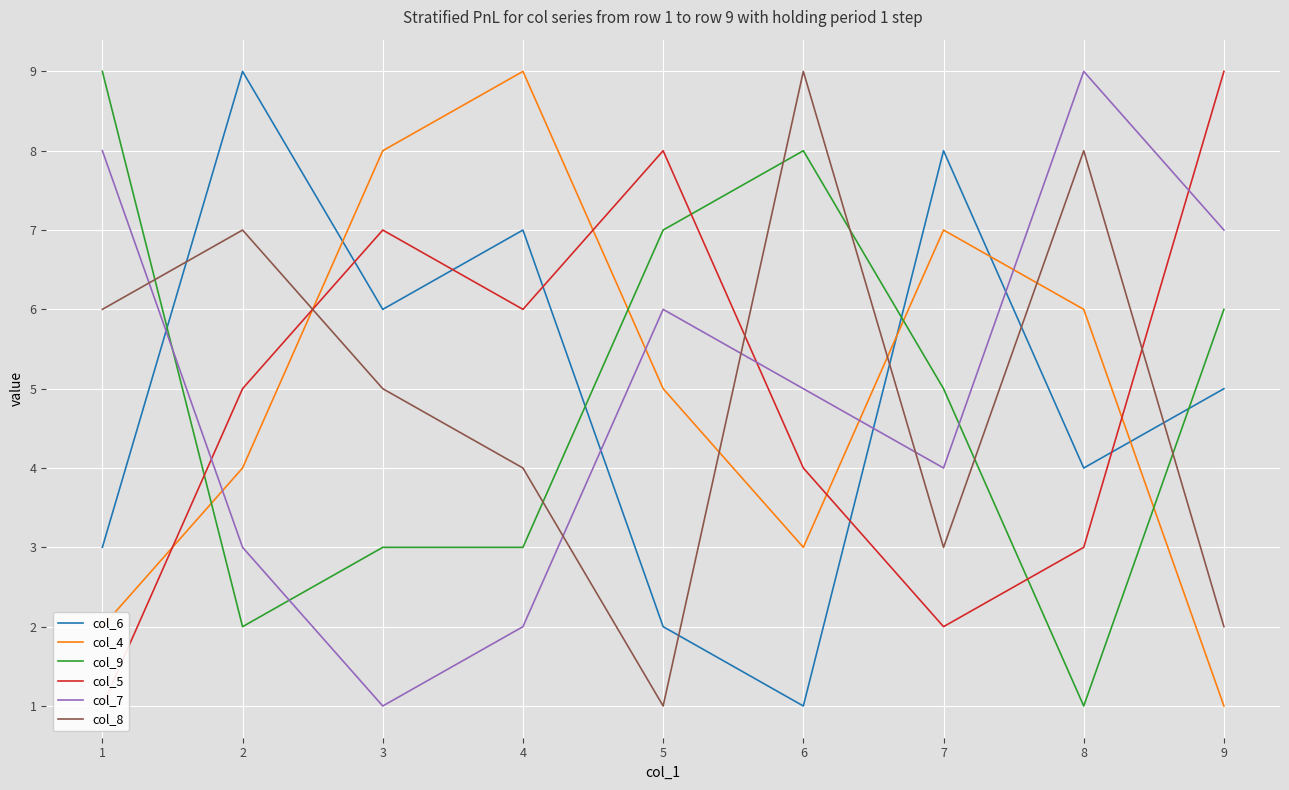

Between which two adjacent categories do col_4 and col_9 first intersect?

1 and 2